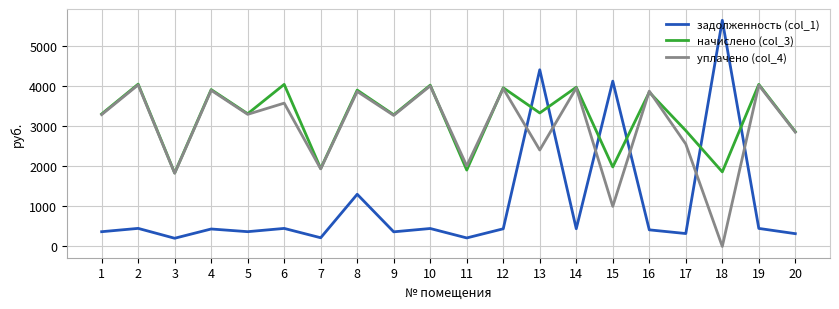

Rank the series at 13 from highest to lowest value.

задолженность (col_1), начислено (col_3), уплачено (col_4)